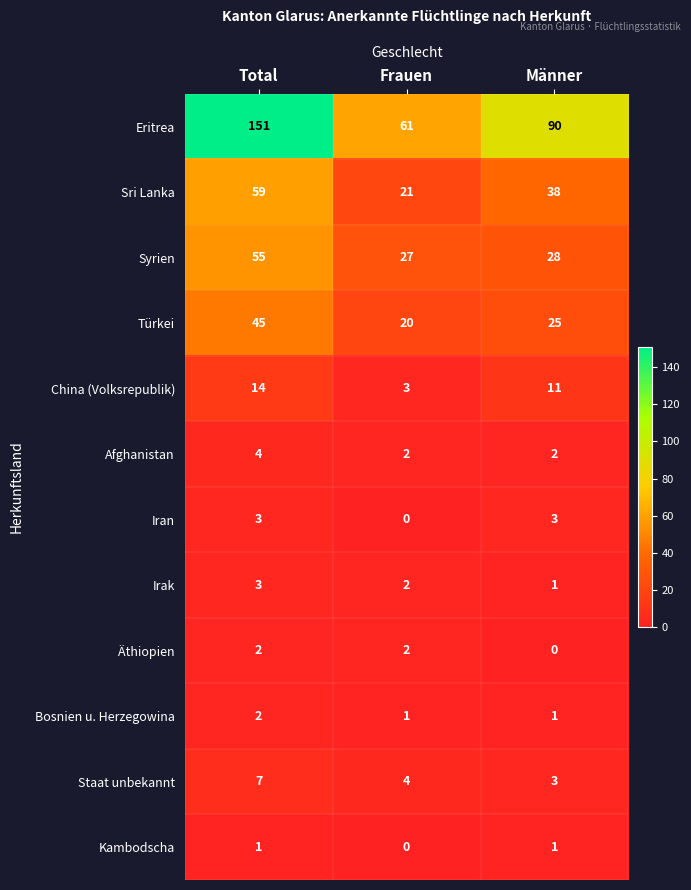

Is it true that Türkei equals 25 at Total?

False